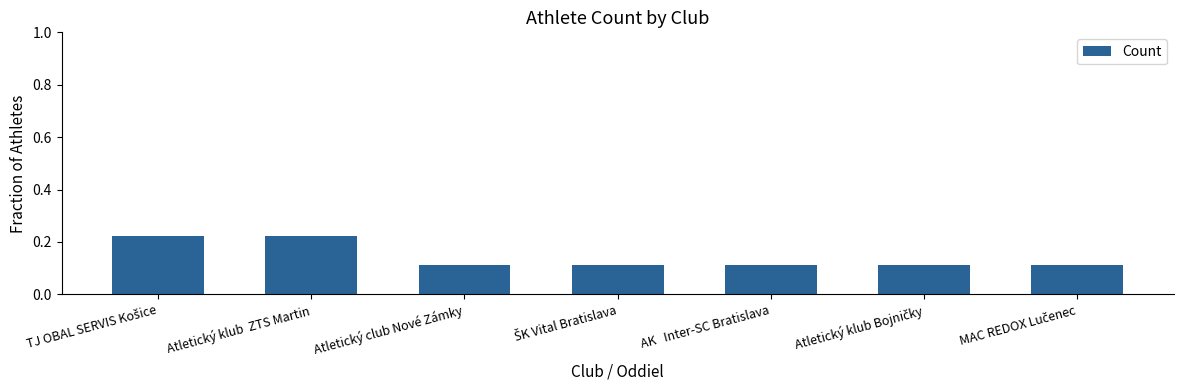

True or false: the data shows 0.3 at Atletický klub  ZTS Martin.

False